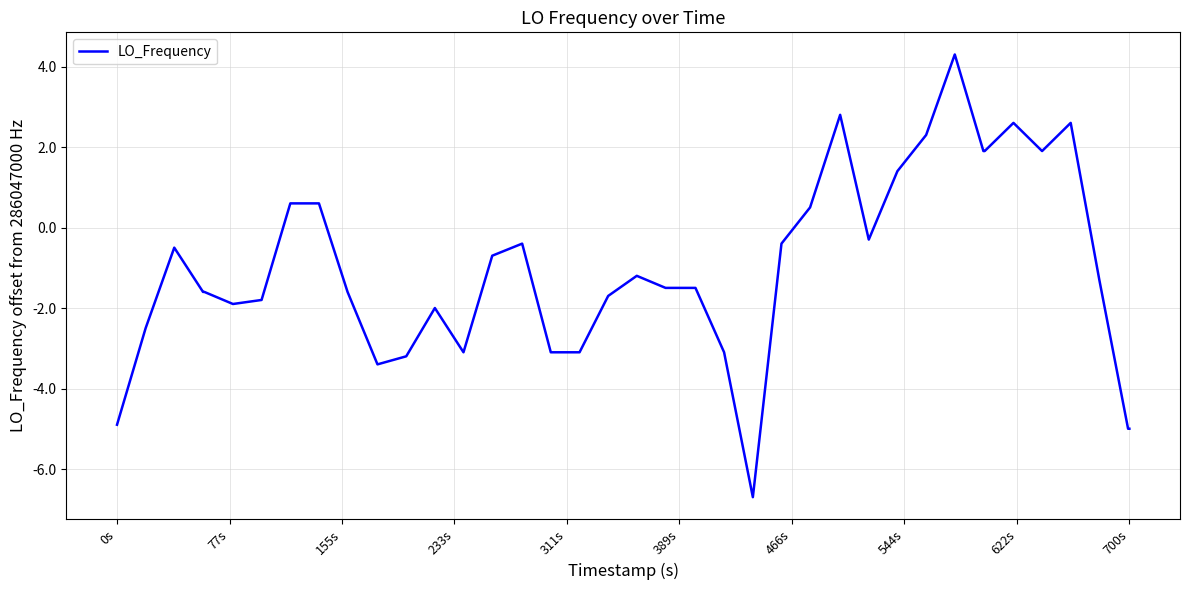

Reading left to right, extract all data points from this chart.

-4.9	-2.5	-0.5	-1.6	-1.6	-1.9	-1.8	0.6	0.6	-1.6	-3.4	-3.2	-2.0	-3.1	-0.7	-0.4	-3.1	-3.1	-1.7	-1.2	-1.5	-1.5	-1.5	-3.1	-6.7	-0.4	0.5	2.8	-0.3	1.4	2.3	4.3	1.9	1.9	2.6	1.9	2.6	-1.3	-5.0	-5.0